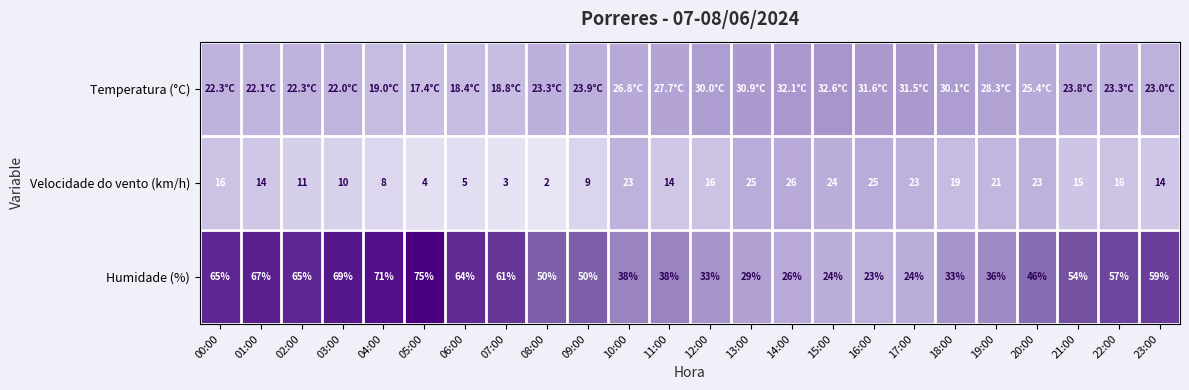

Read the Humidade (%) value at 07:00.

61.0